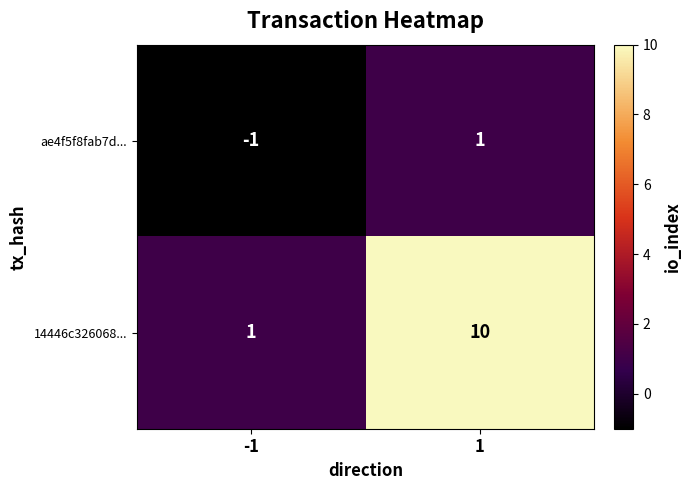

What is the greatest value displayed?

10